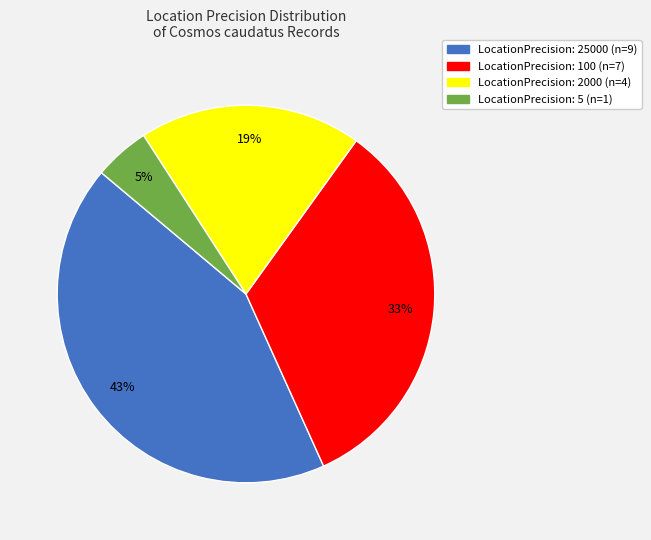

To the nearest percent, what is the difference between the largest and smallest slice percentages?

38%